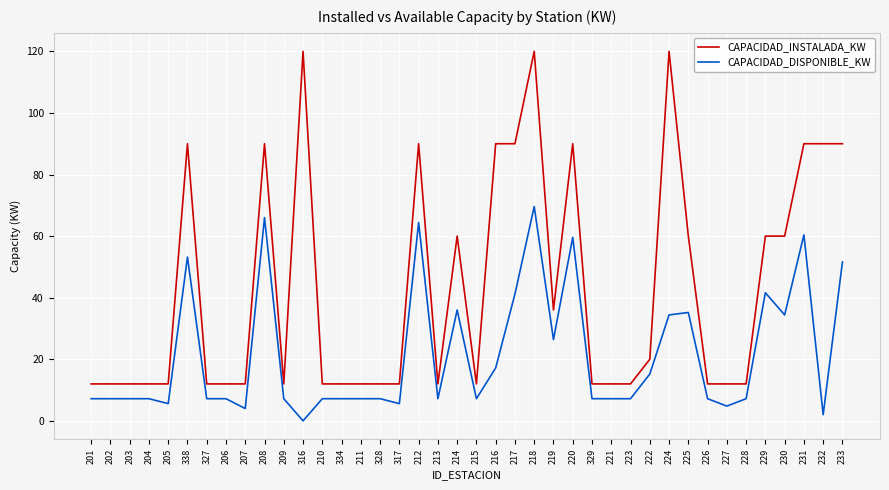

What are all the series names shown in the legend?

CAPACIDAD_INSTALADA_KW, CAPACIDAD_DISPONIBLE_KW